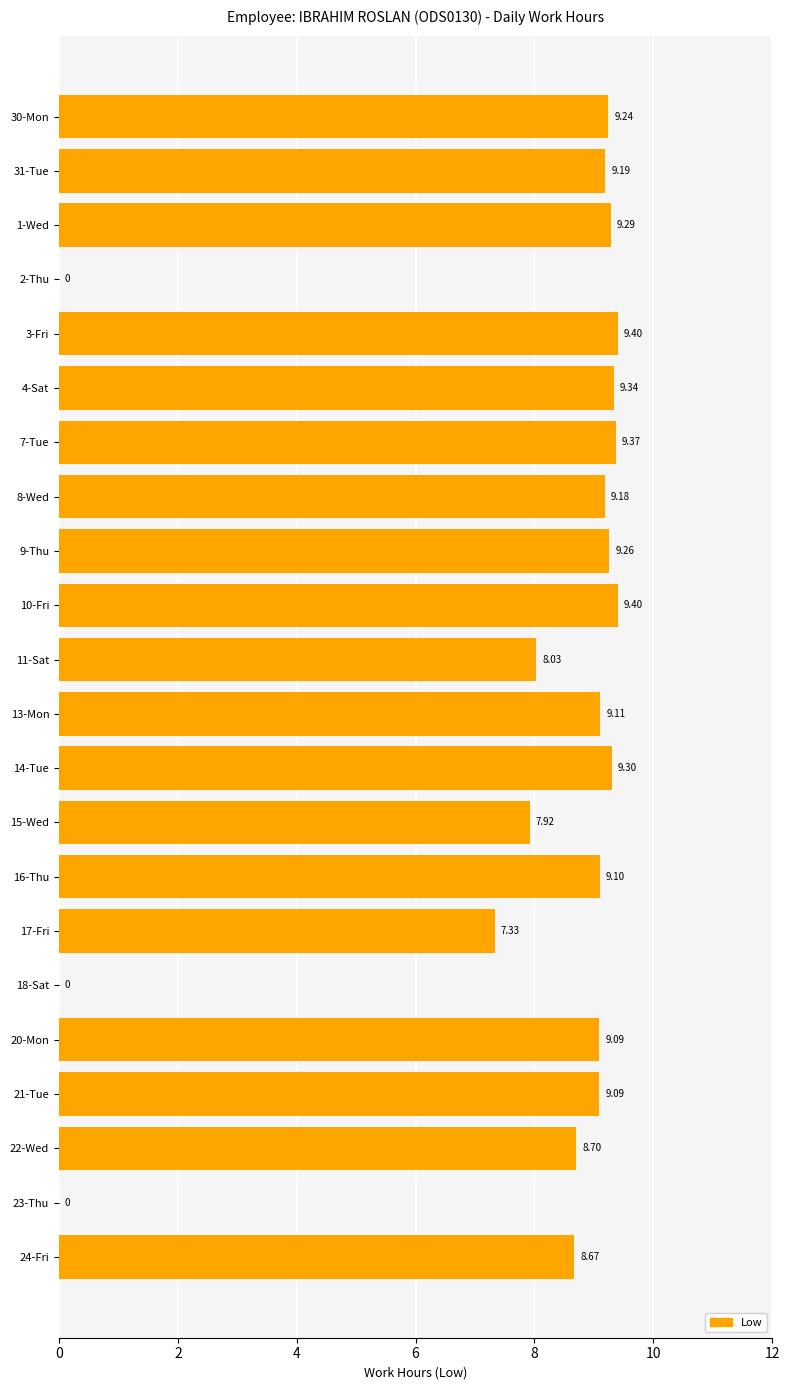

Approximately how many times larger is the value at 1-Wed compared to 9-Thu?

1.0